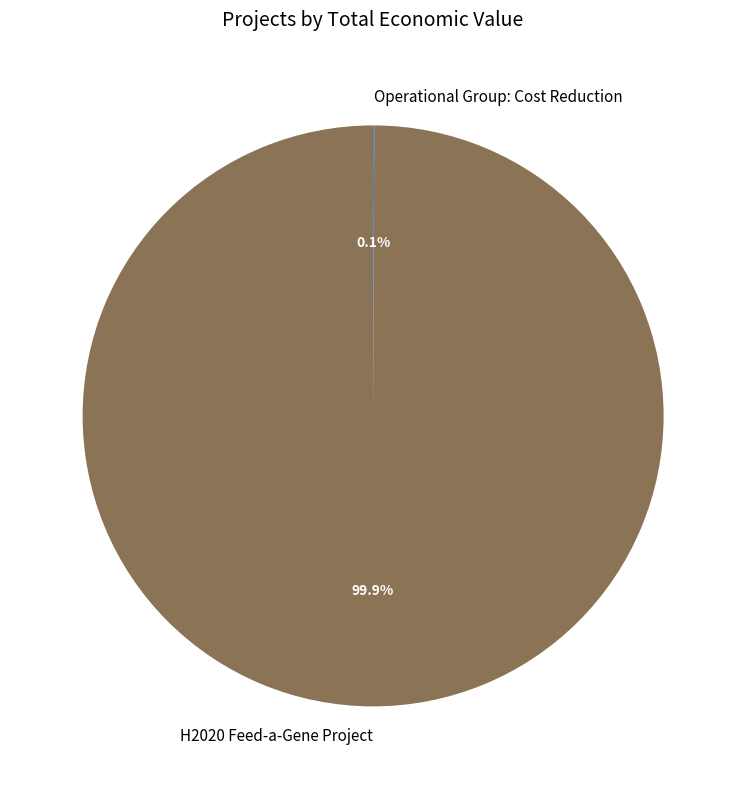

To the nearest percent, what portion does H2020 Feed-a-Gene Project represent?

100%